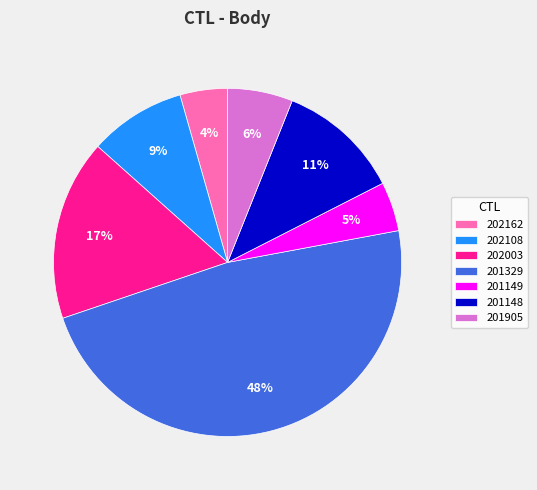

Is it true that 201149 is 17% of the pie?

False